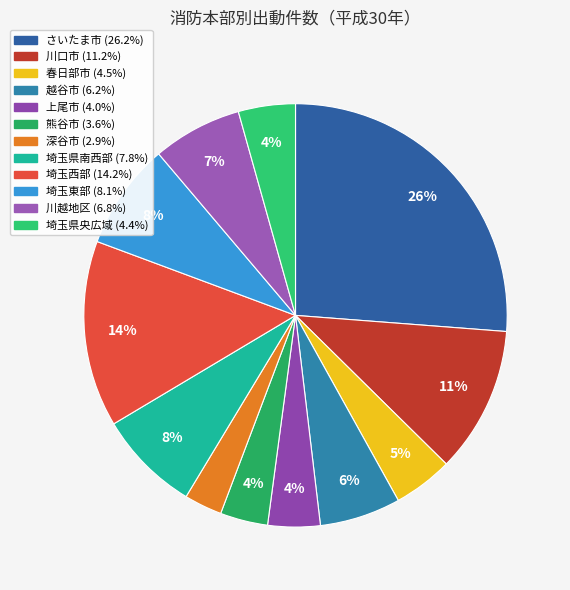

The 越谷市 slice represents 6% of the pie. True or false?

True